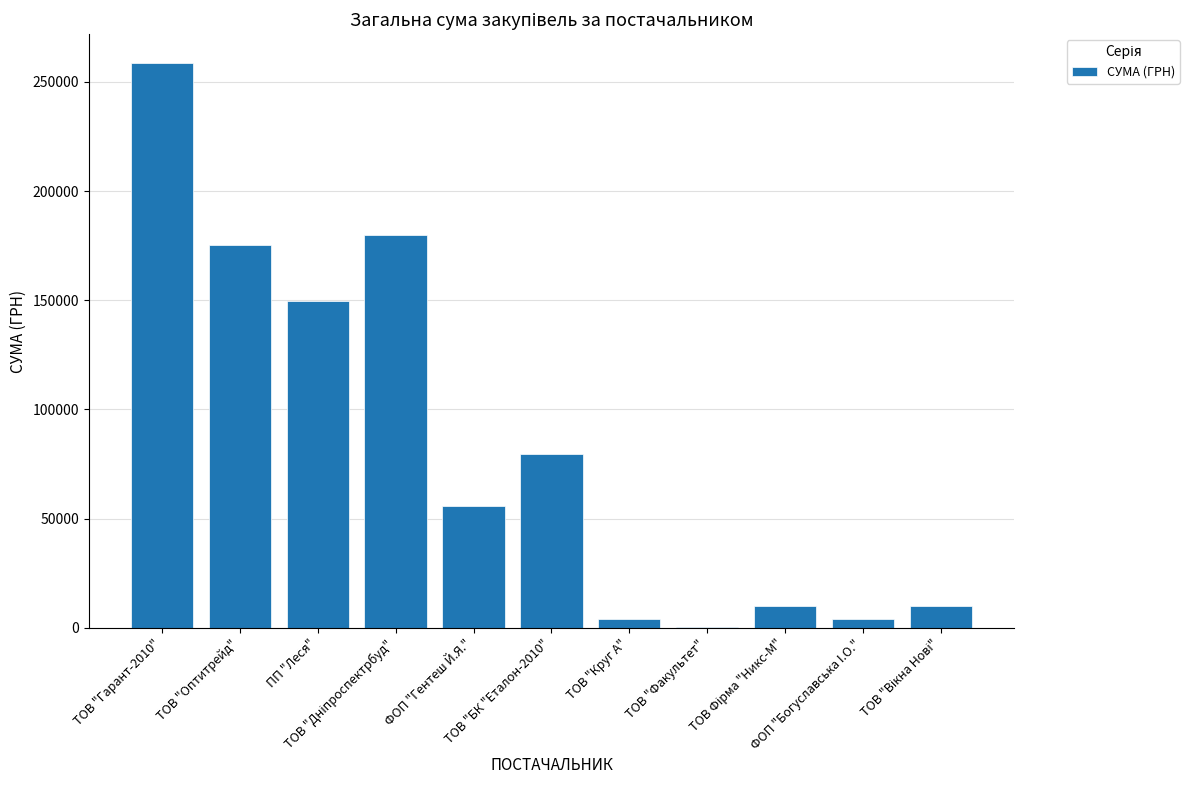

Count the number of data series in this chart.

1